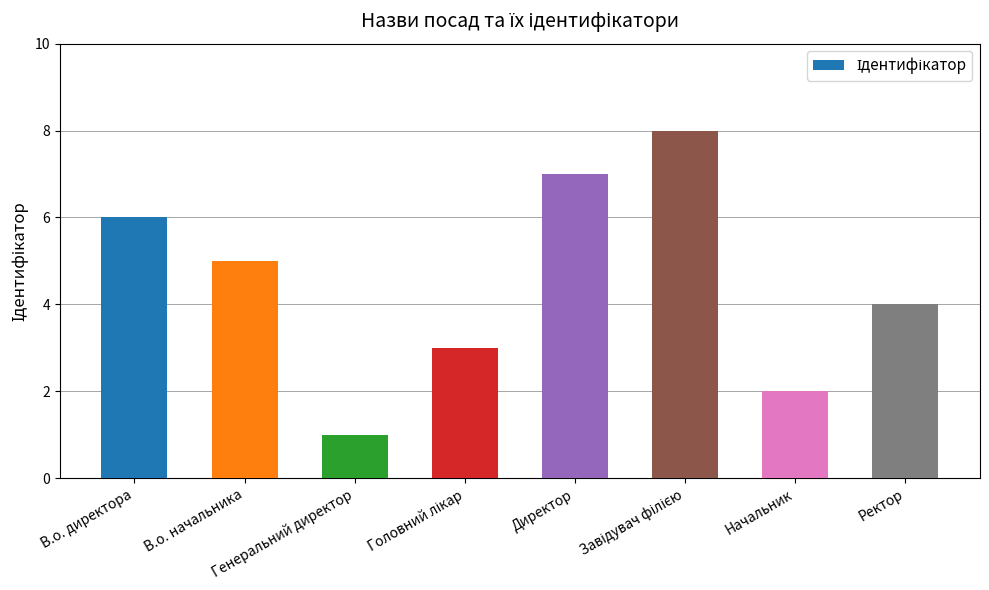

What is the greatest value displayed?

8